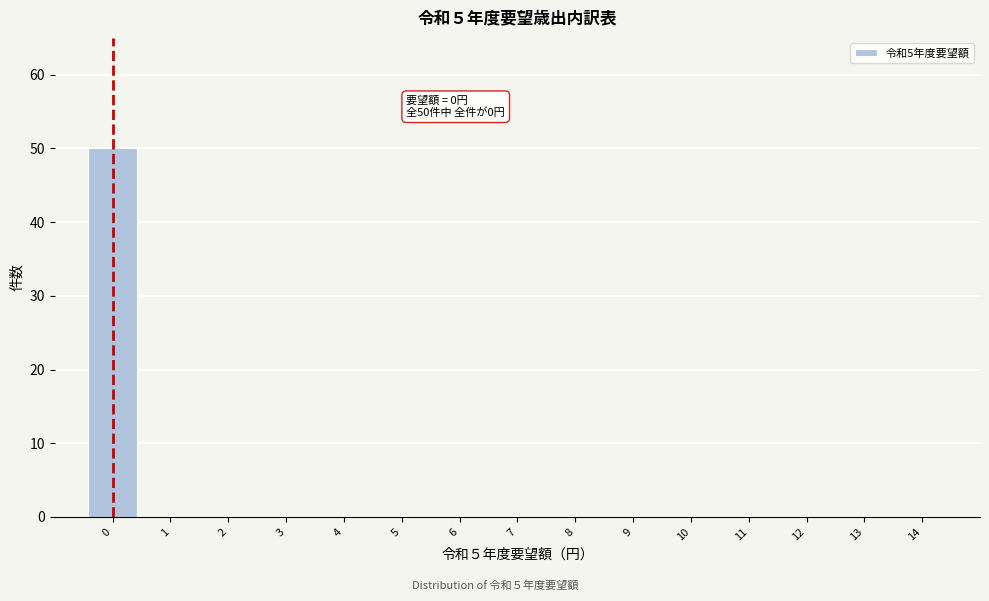

Over which range of the x-axis is the bar tallest?

-0.5 to 0.5